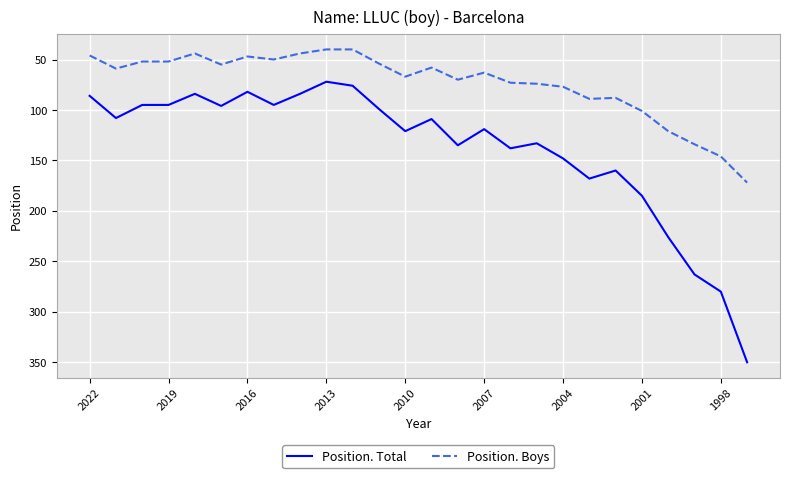

Which series has the largest range (max minus min)?

Position. Total